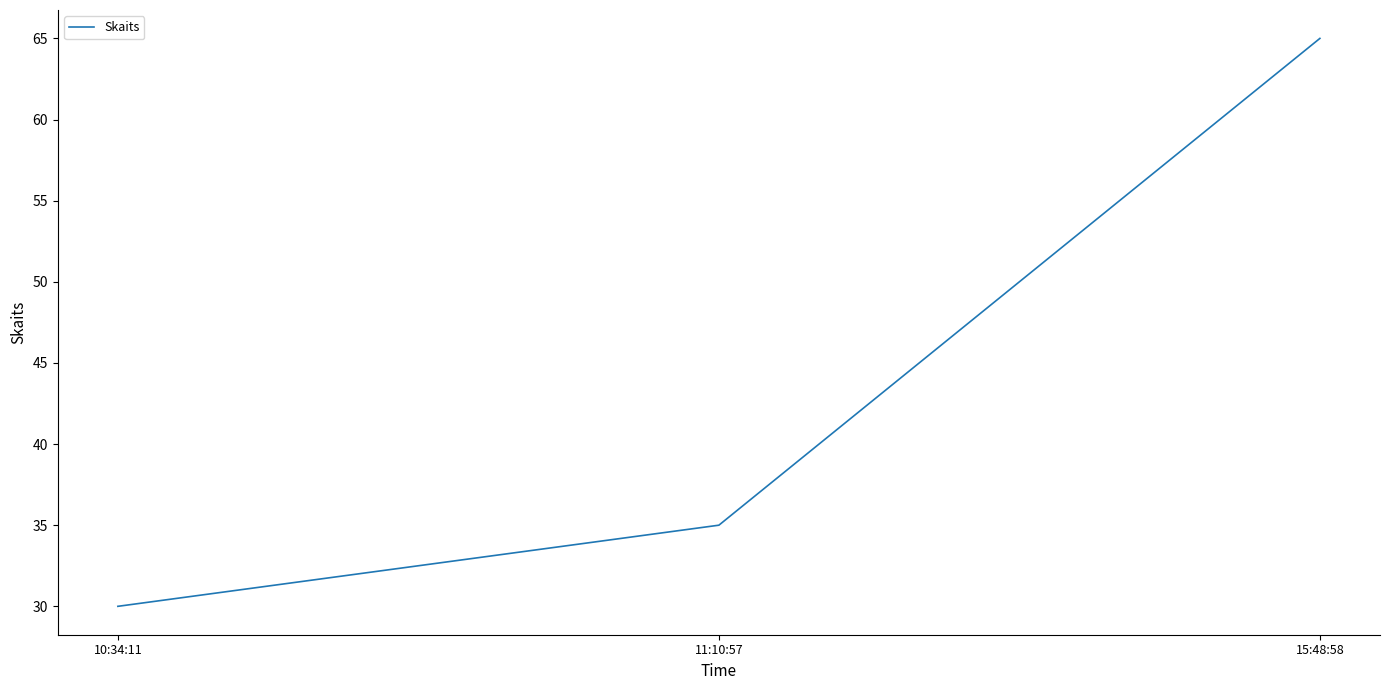

What position from the right is 11:10:57?

2